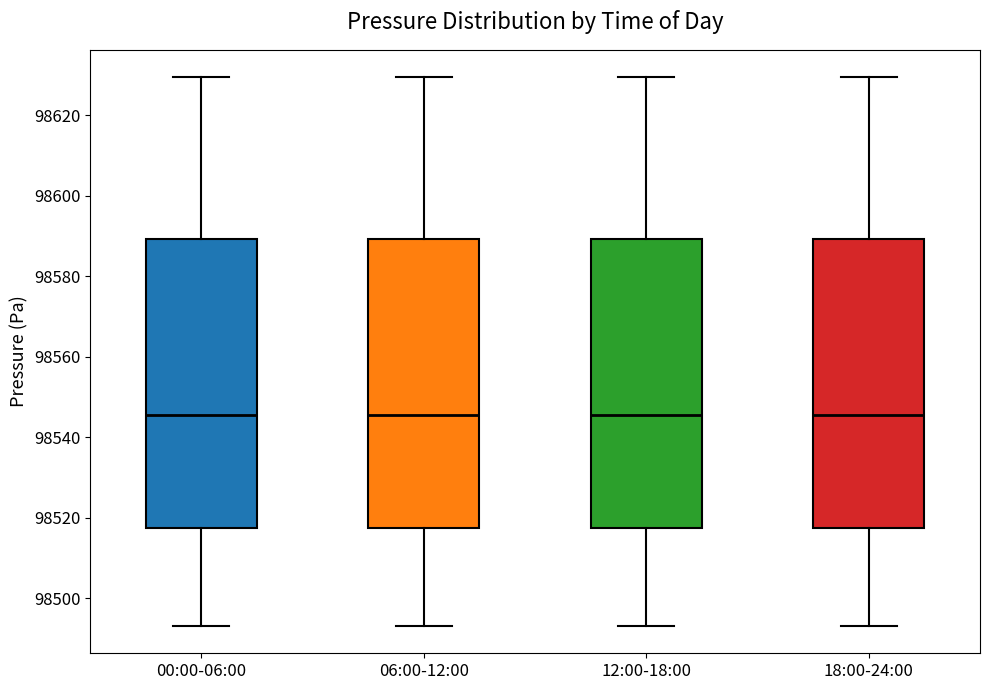

Reading left to right, read every box against the y-axis: the position of its median line, the range the box covers, and the ends of its whiskers. The values are not printed on the chart, so give them approximately, as read against the axis.

00:00-06:00: median 98546, box 98518 to 98590, whiskers 98494 to 98630
06:00-12:00: median 98546, box 98518 to 98590, whiskers 98494 to 98630
12:00-18:00: median 98546, box 98518 to 98590, whiskers 98494 to 98630
18:00-24:00: median 98546, box 98518 to 98590, whiskers 98494 to 98630